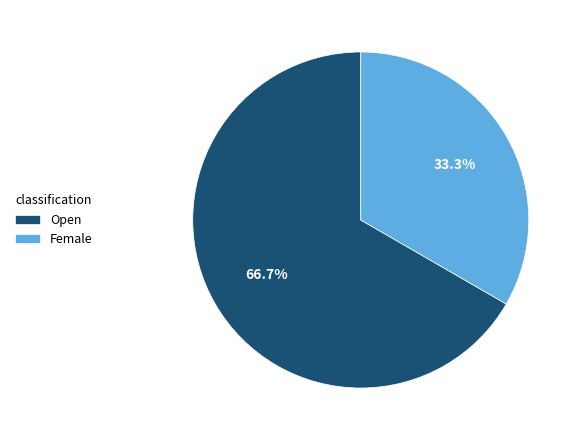

Do Open and Female together represent more than half of the pie?

Yes